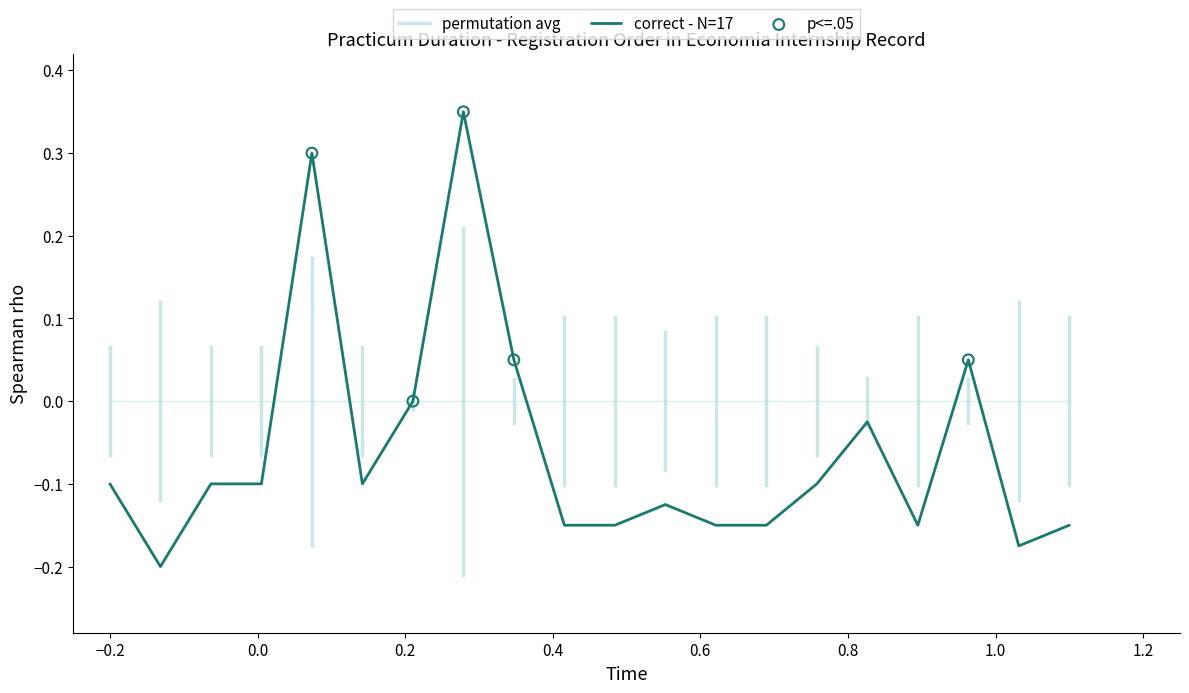

Between 6 and 8, which is larger?

8